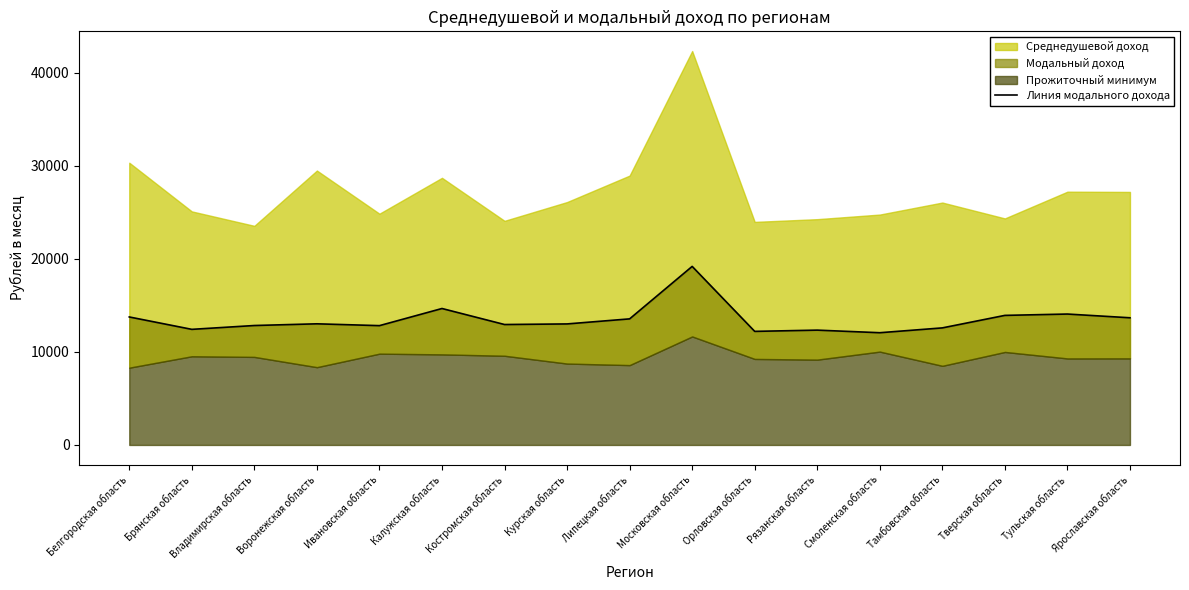

What is the label of the 2nd point from the right?

Тульская область